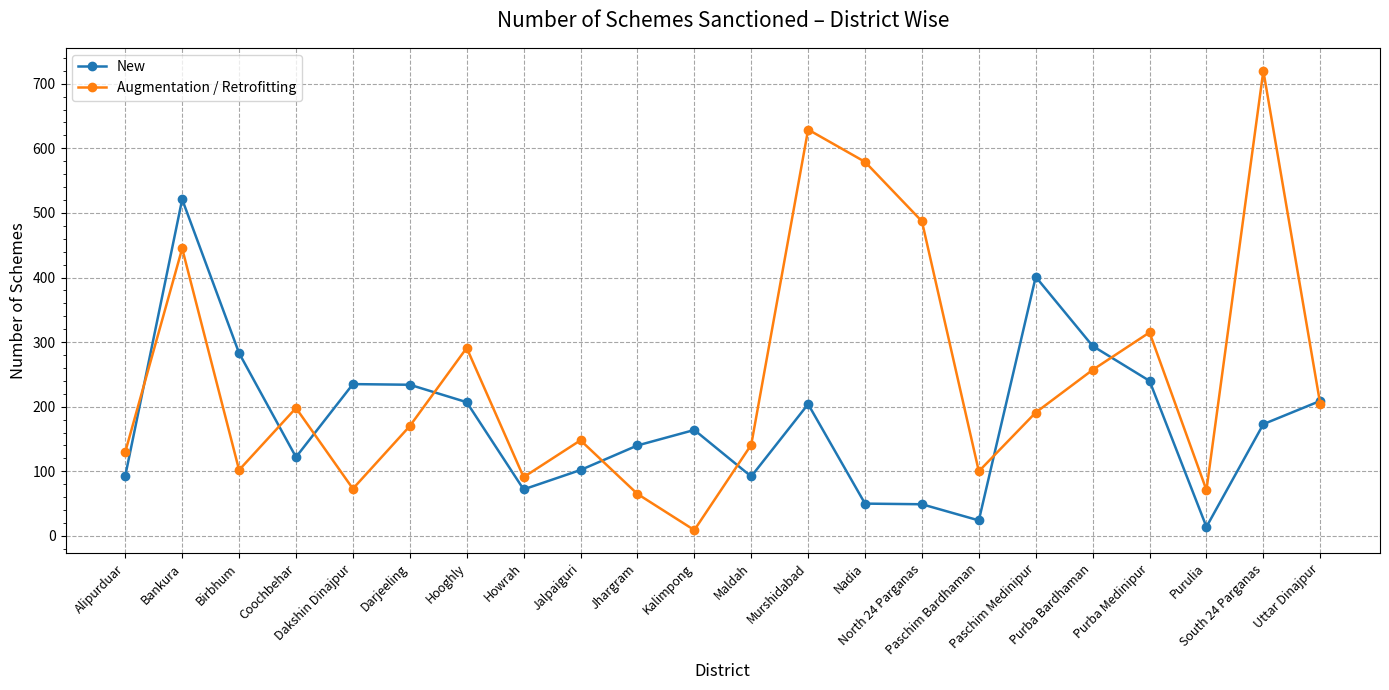

What is the greatest value displayed?

720